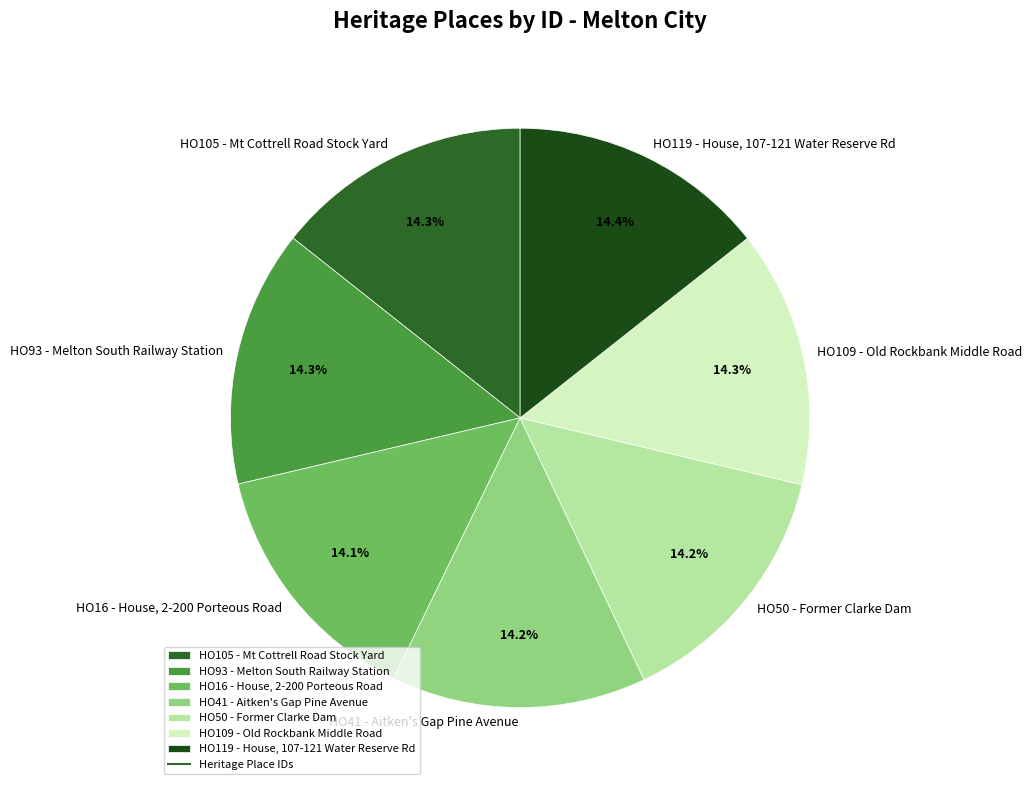

Combined, do HO50 - Former Clarke Dam and HO109 - Old Rockbank Middle Road account for over 50%?

No